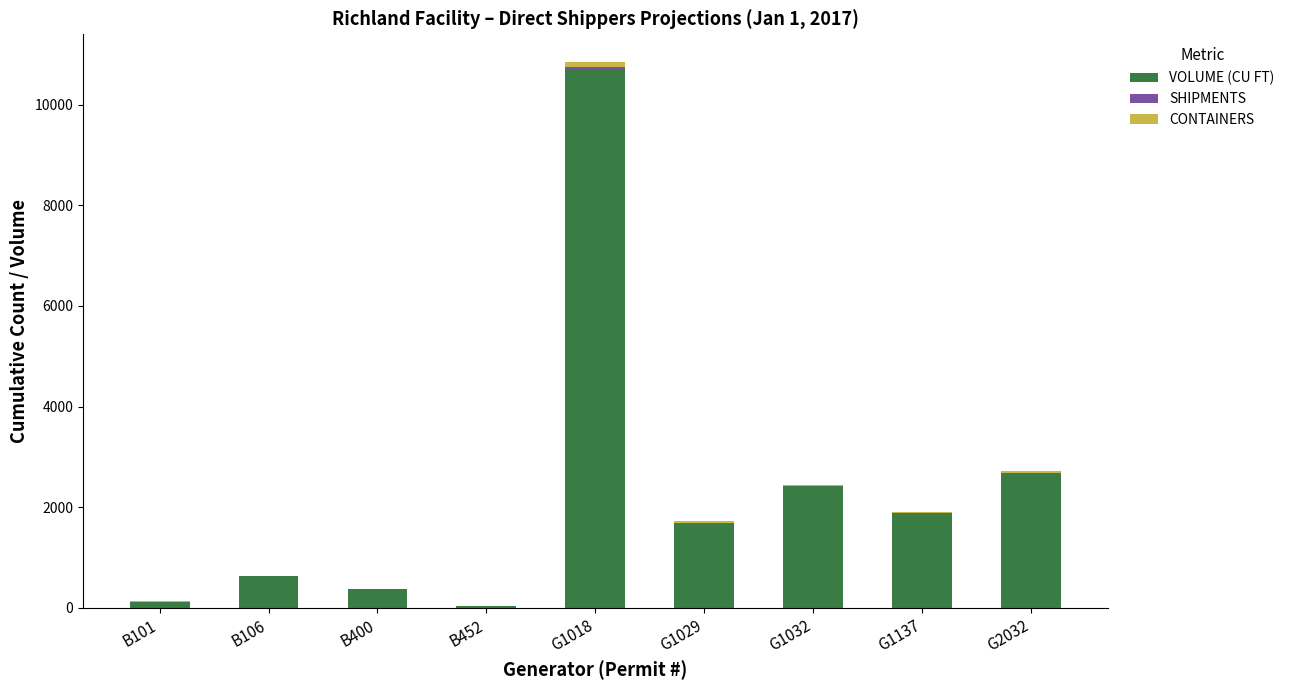

What is the highest value of the VOLUME (CU FT) series?

10710.0